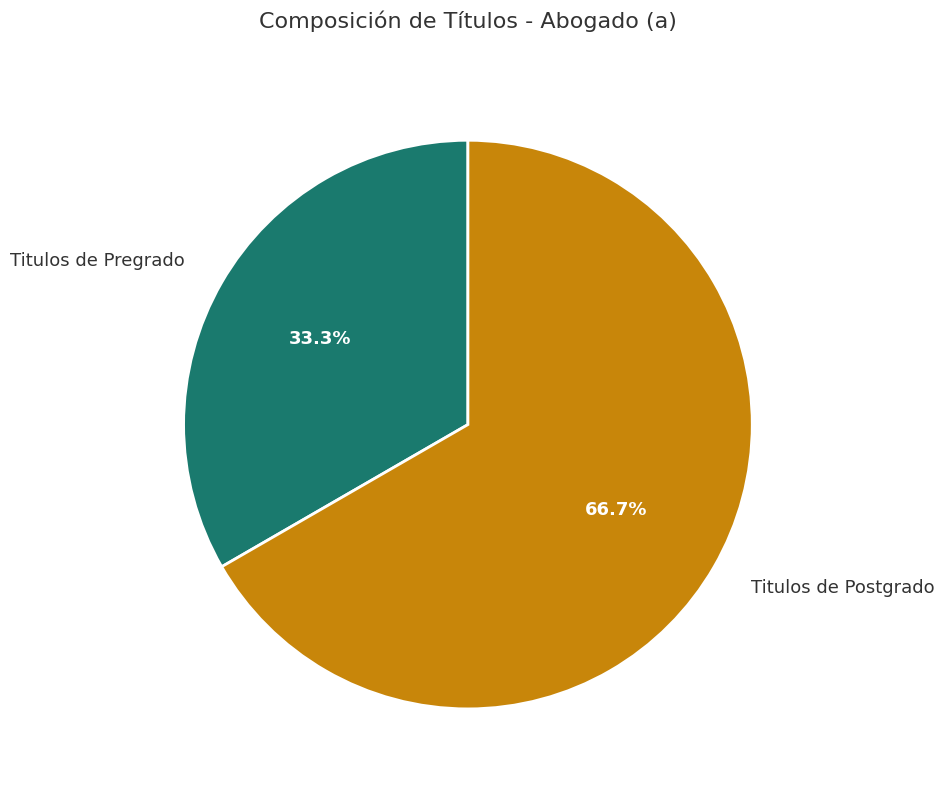

Rank the categories by value from highest to lowest.

Titulos de Postgrado, Titulos de Pregrado